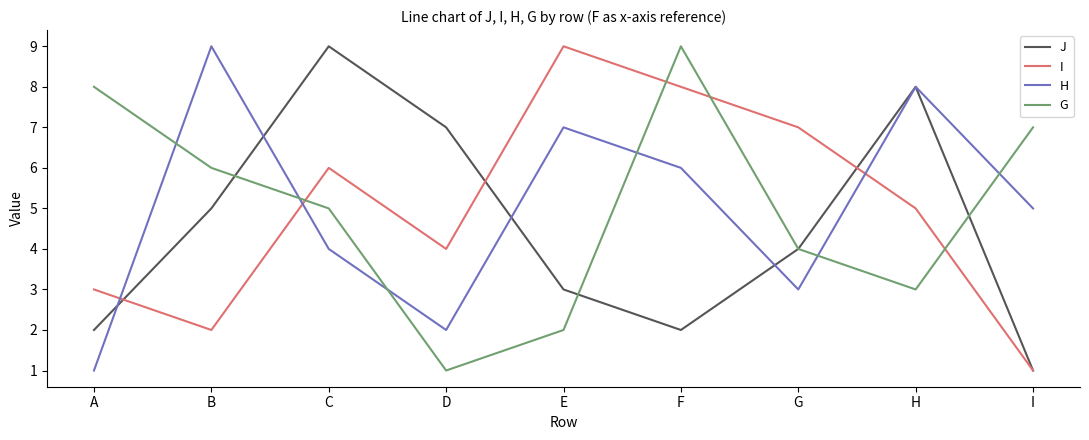

The H series shows 3 at D. True or false?

False